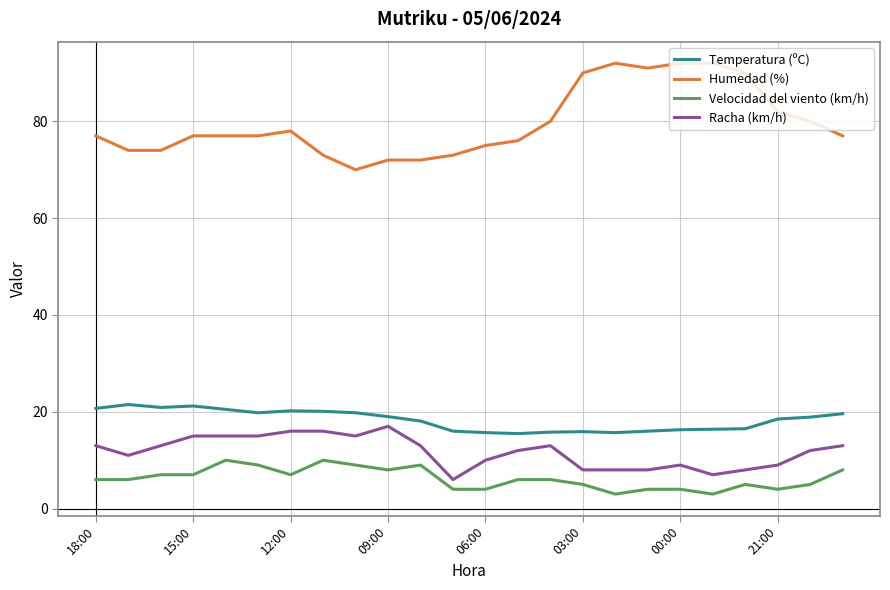

Count the number of categories in the chart.

24